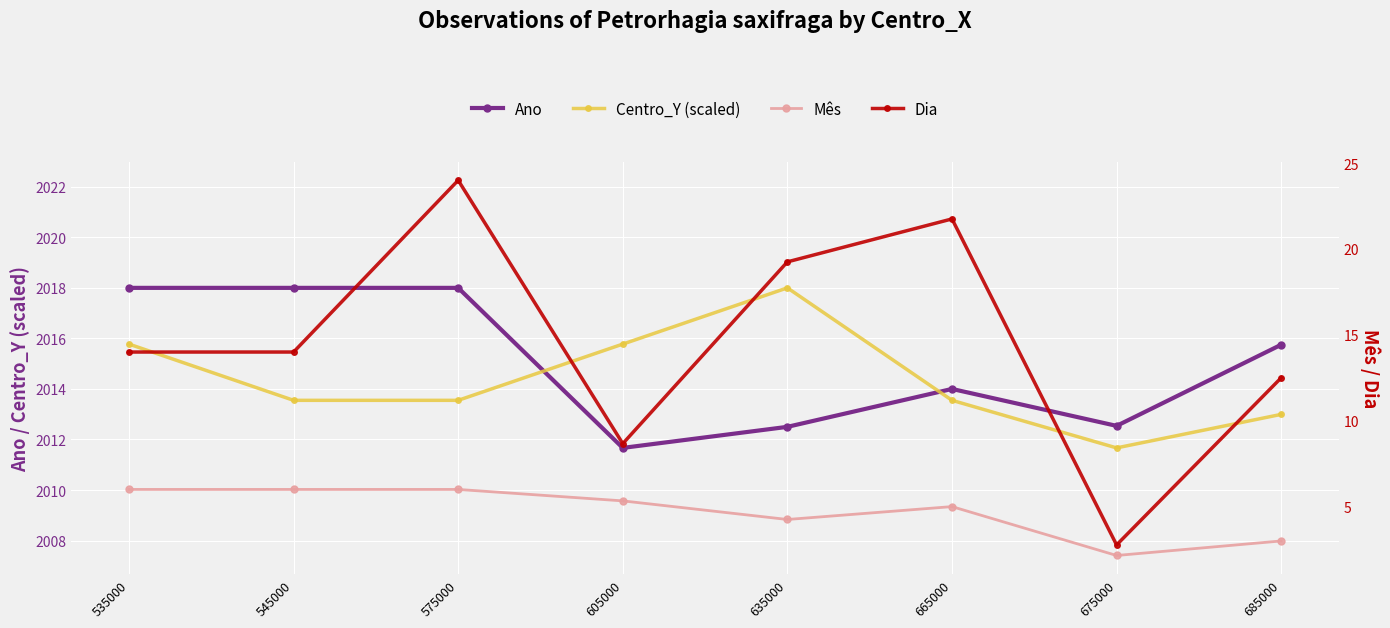

Reading left to right, what are all the values shown in this chart?

Ano: 2018.0	2018.0	2018.0	2011.7	2012.5	2014.0	2012.5	2015.8
Centro_Y (scaled): 2015.8	2013.5	2013.5	2015.8	2018.0	2013.5	2011.7	2013.0
Mês: 6.0	6.0	6.0	5.3	4.2	5.0	2.2	3.0
Dia: 14.0	14.0	24.0	8.7	19.2	21.8	2.8	12.5